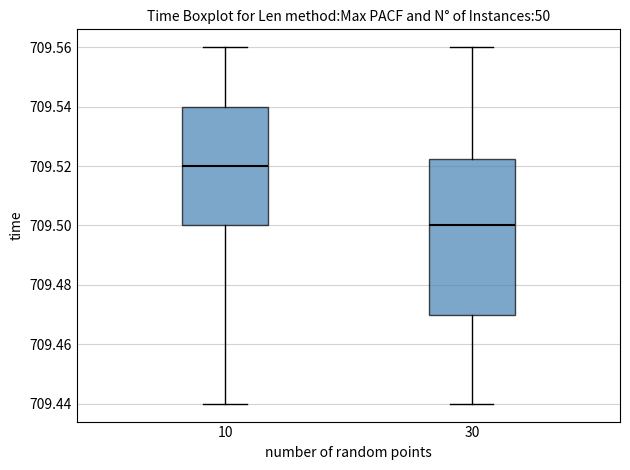

Which box has the lowest median line?

30